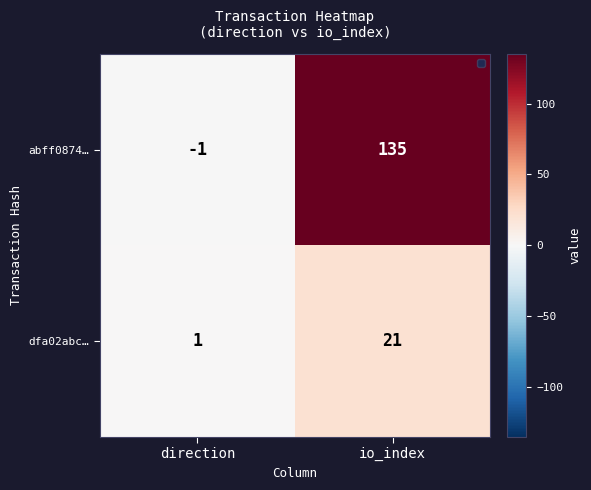

The value of dfa02abc… at direction is 2. True or false?

False